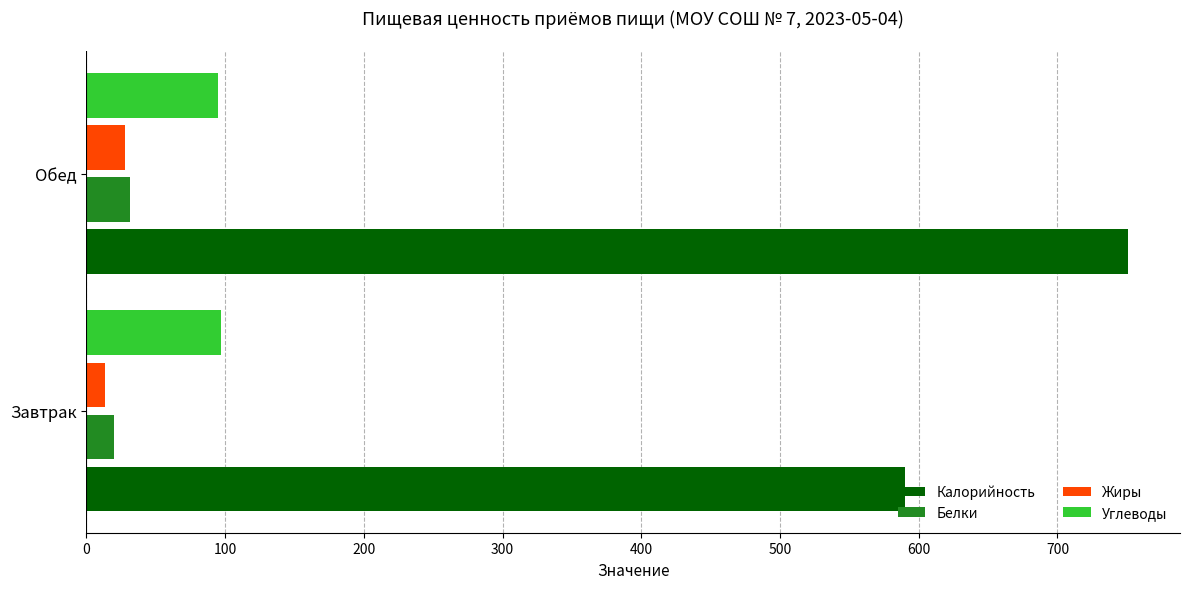

Is it true that Жиры equals 28.0 at Обед?

True